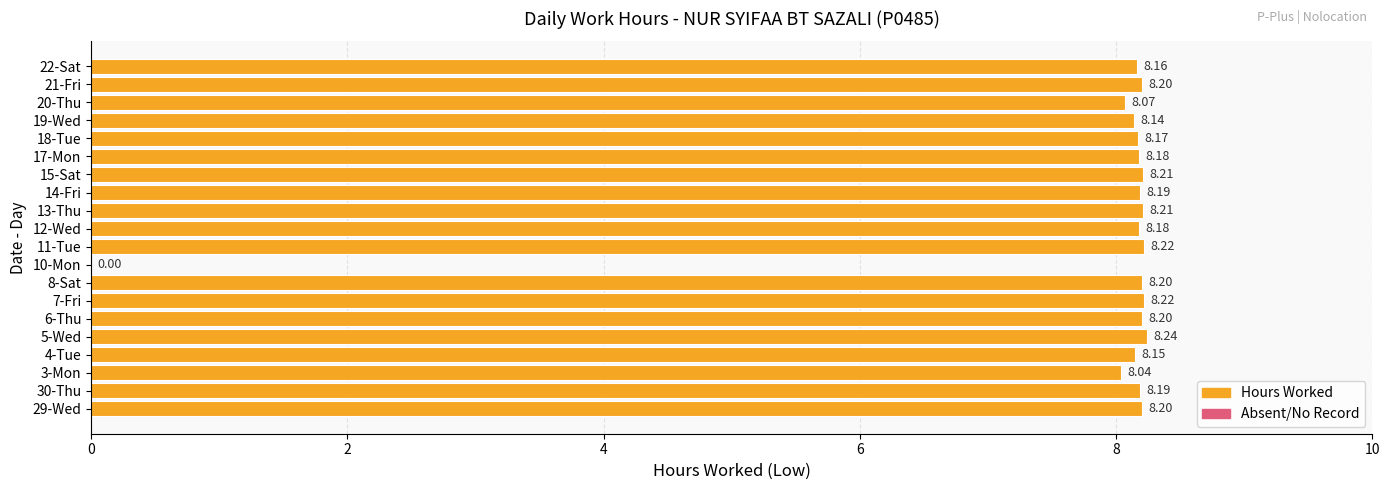

Approximately how many times larger is the value at 30-Thu compared to 15-Sat?

1.0